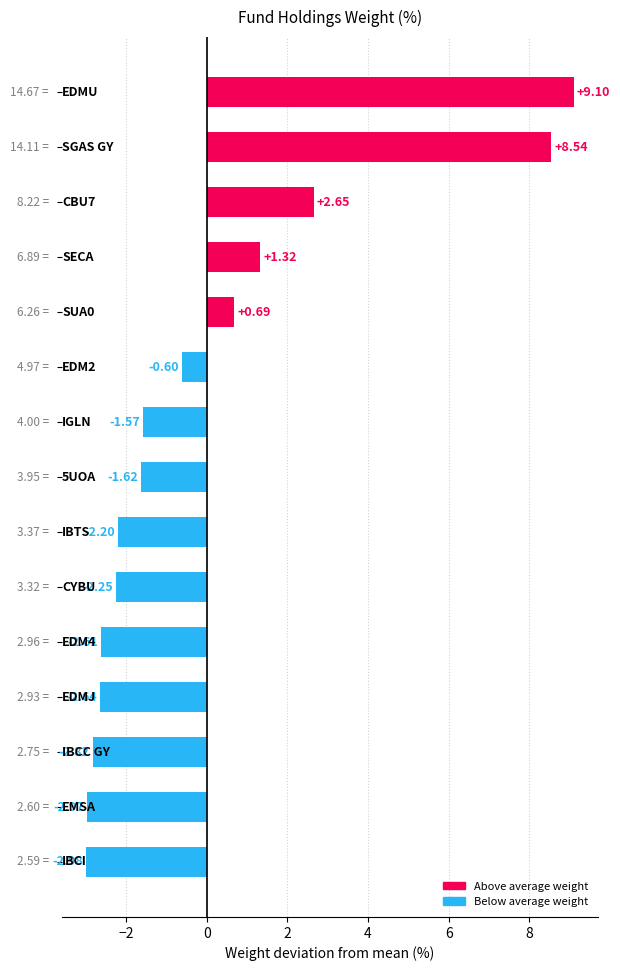

How many values exceed -1?

6